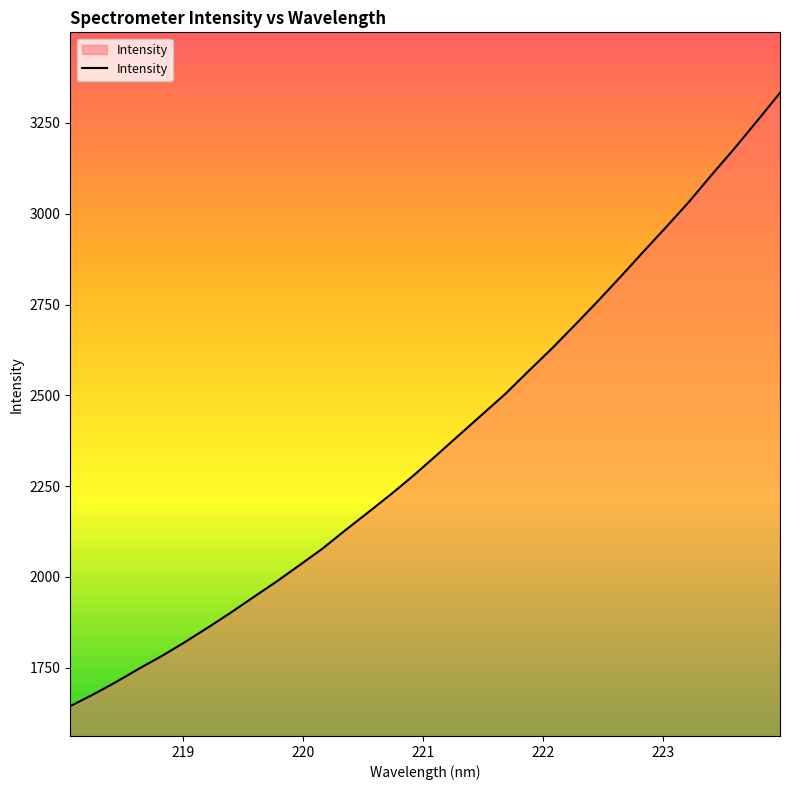

What is the difference between the maximum and minimum values?

1688.9